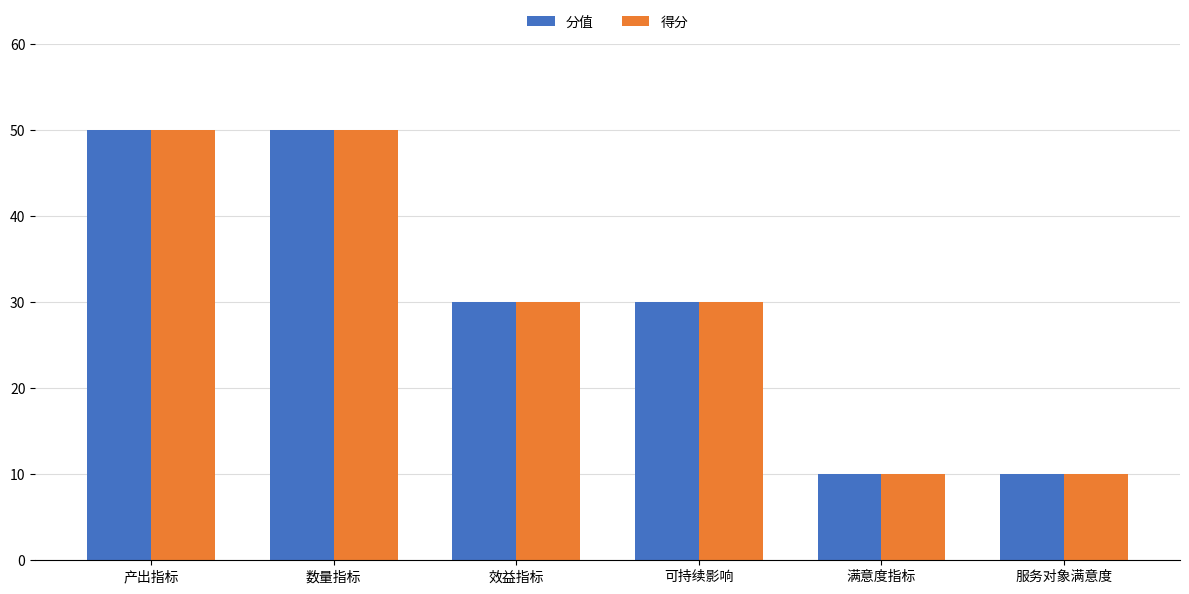

What is the maximum value shown in the chart?

50